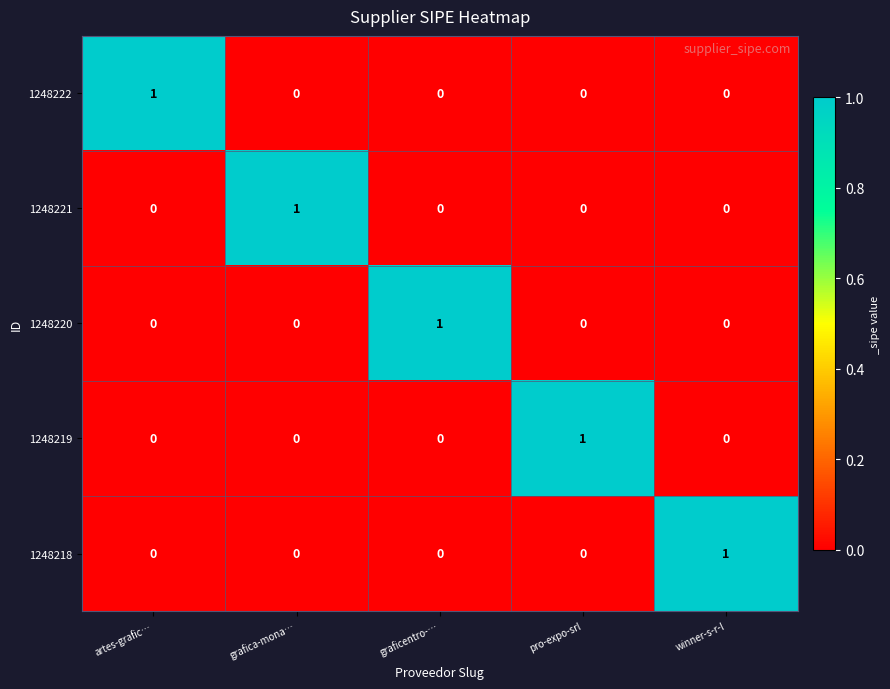

Reading right to left, what are all the values shown in this chart?

1248222: winner-s-r-l=0	pro-expo-srl=0	graficentro-…=0	grafica-mona…=0	artes-grafic…=1
1248221: winner-s-r-l=0	pro-expo-srl=0	graficentro-…=0	grafica-mona…=1	artes-grafic…=0
1248220: winner-s-r-l=0	pro-expo-srl=0	graficentro-…=1	grafica-mona…=0	artes-grafic…=0
1248219: winner-s-r-l=0	pro-expo-srl=1	graficentro-…=0	grafica-mona…=0	artes-grafic…=0
1248218: winner-s-r-l=1	pro-expo-srl=0	graficentro-…=0	grafica-mona…=0	artes-grafic…=0